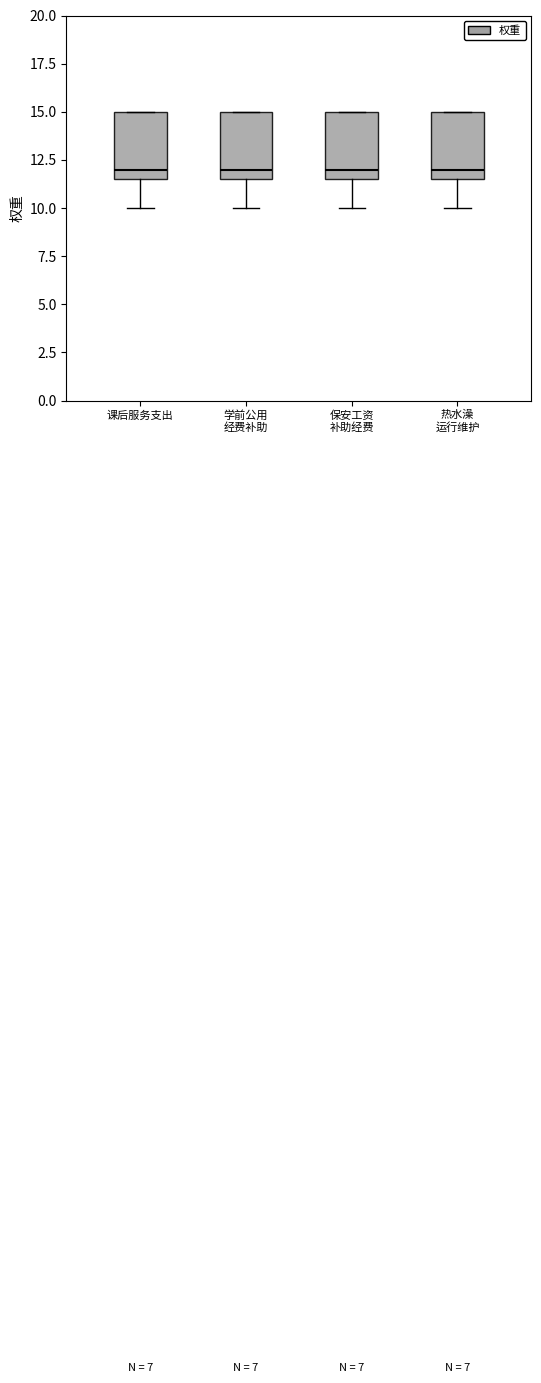

Reading left to right, read every box against the y-axis: the position of its median line, the range the box covers, and the ends of its whiskers. The values are not printed on the chart, so give them approximately, as read against the axis.

课后服务支出: median 12.0, box 11.5 to 15.0, whiskers 10.0 to 15.0
学前公用 经费补助: median 12.0, box 11.5 to 15.0, whiskers 10.0 to 15.0
保安工资 补助经费: median 12.0, box 11.5 to 15.0, whiskers 10.0 to 15.0
热水澡 运行维护: median 12.0, box 11.5 to 15.0, whiskers 10.0 to 15.0